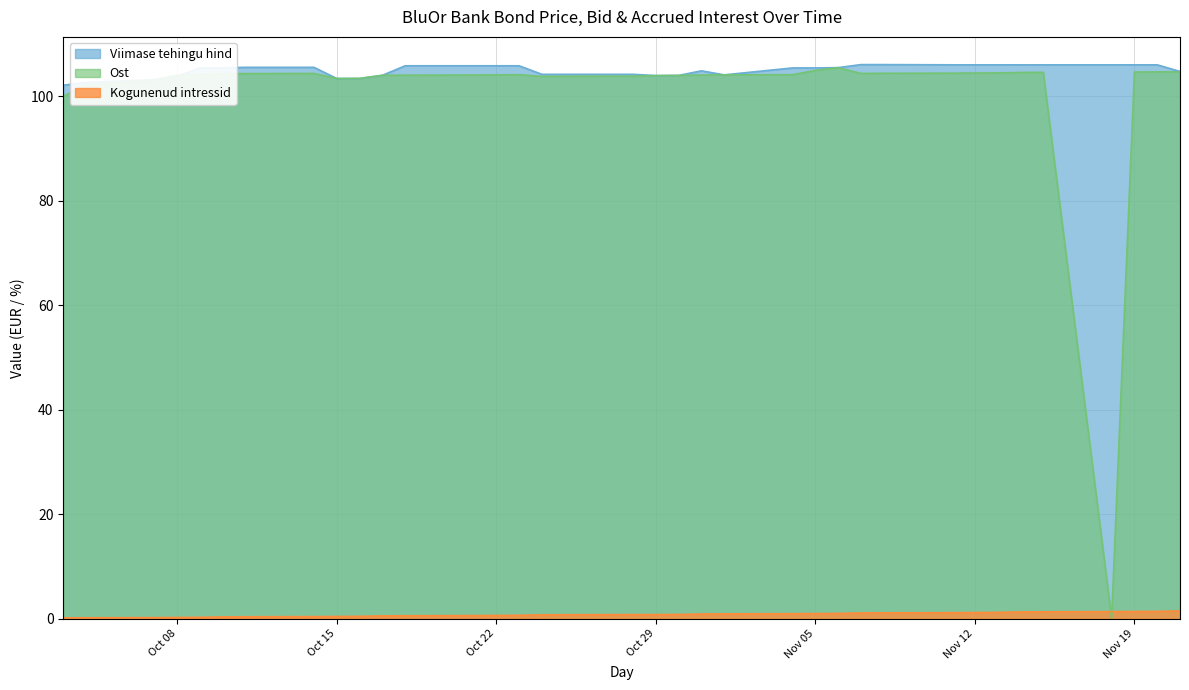

What is the maximum value shown in the chart?

106.1